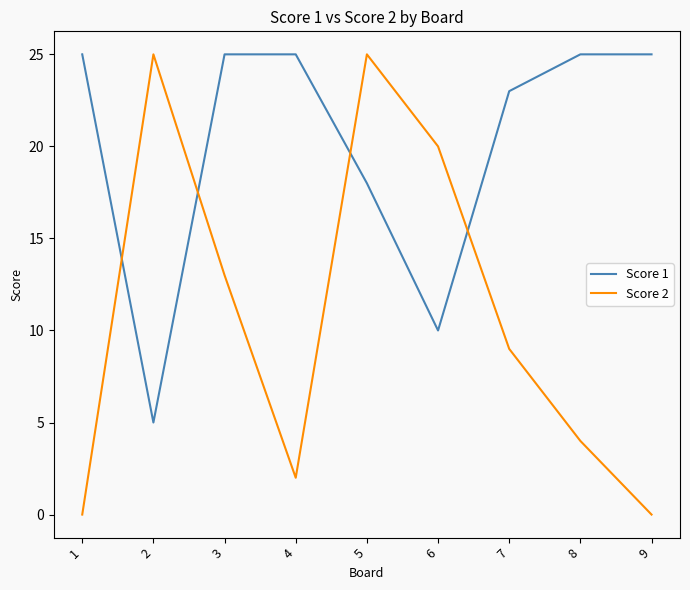

Reading left to right, transcribe all the data shown in this chart.

Score 1: 25	5	25	25	18	10	23	25	25
Score 2: 0	25	13	2	25	20	9	4	0